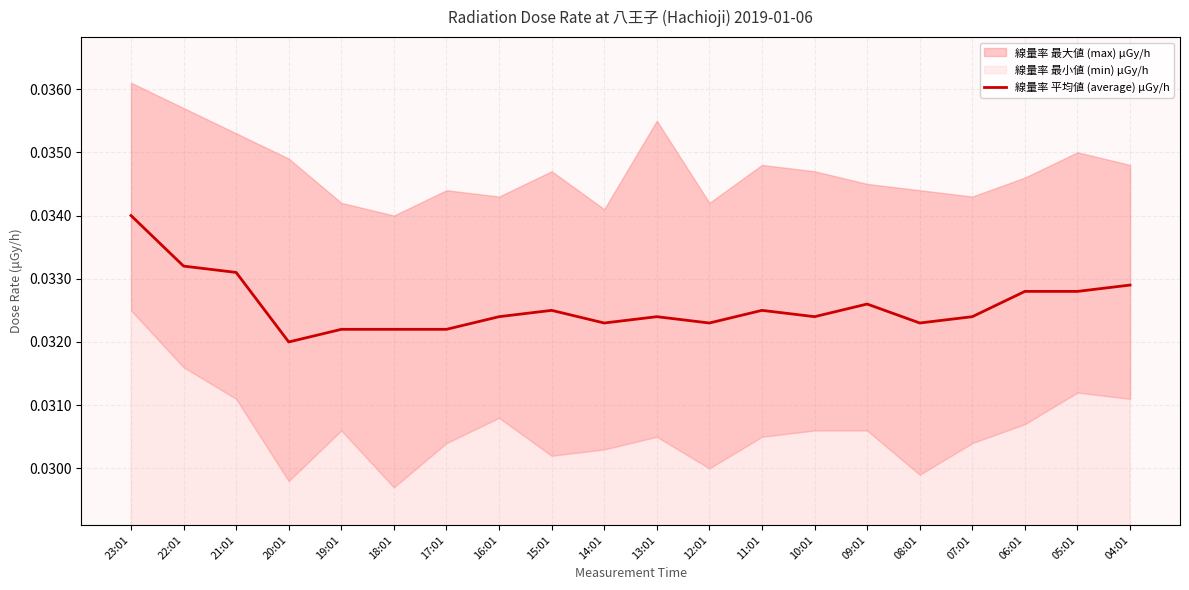

What is the sum of all values?

0.7